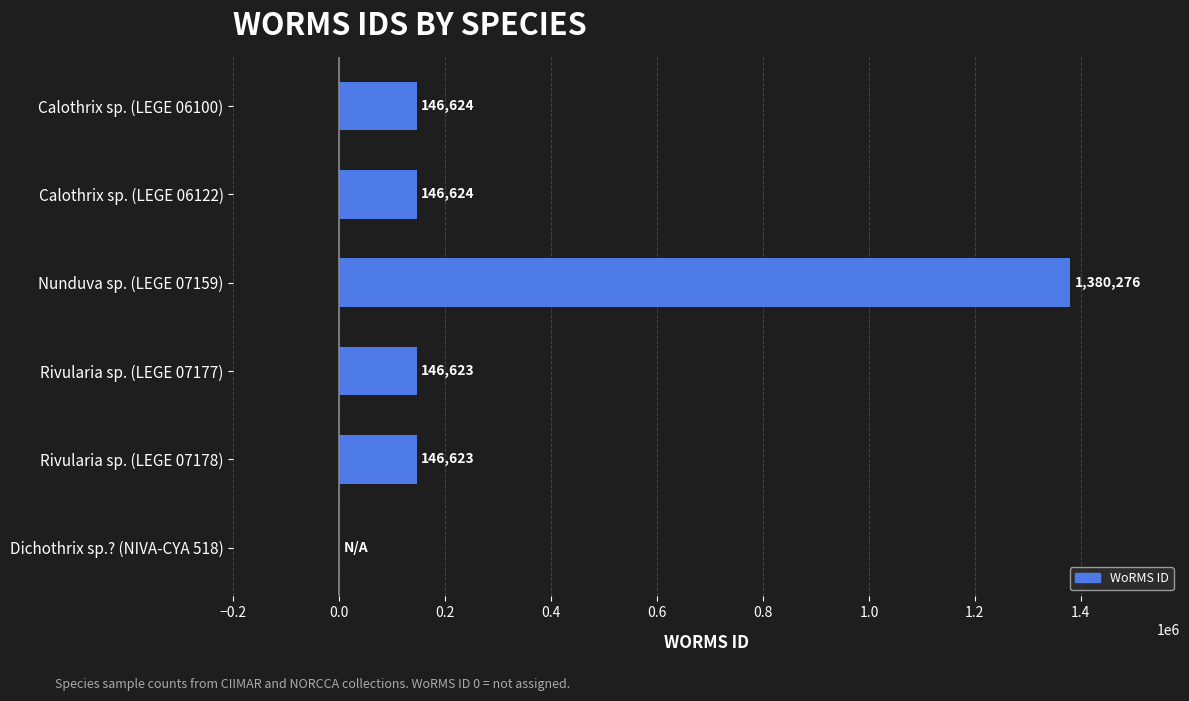

How many distinct data groups are displayed?

1